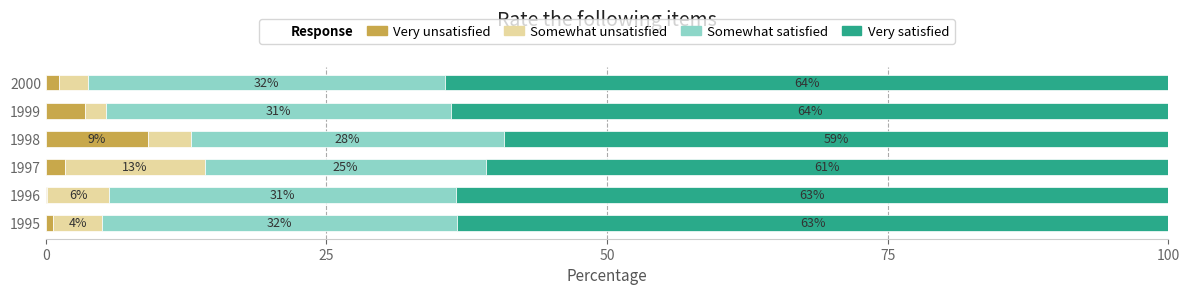

How many categories are shown in the chart?

6